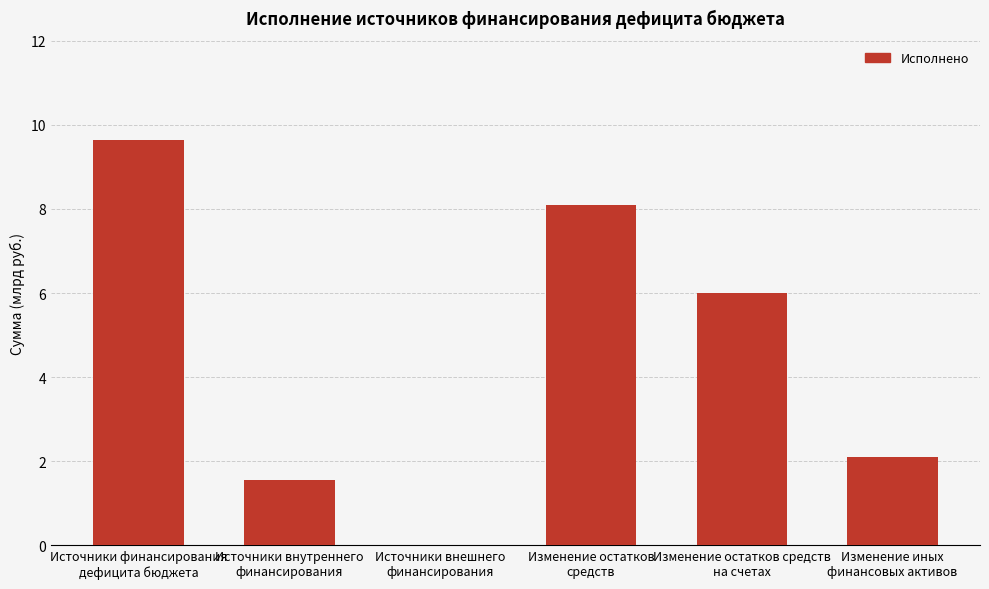

What is the change in value from Источники внутреннего
финансирования to Изменение остатков средств
на счетах?

+4456666196.1